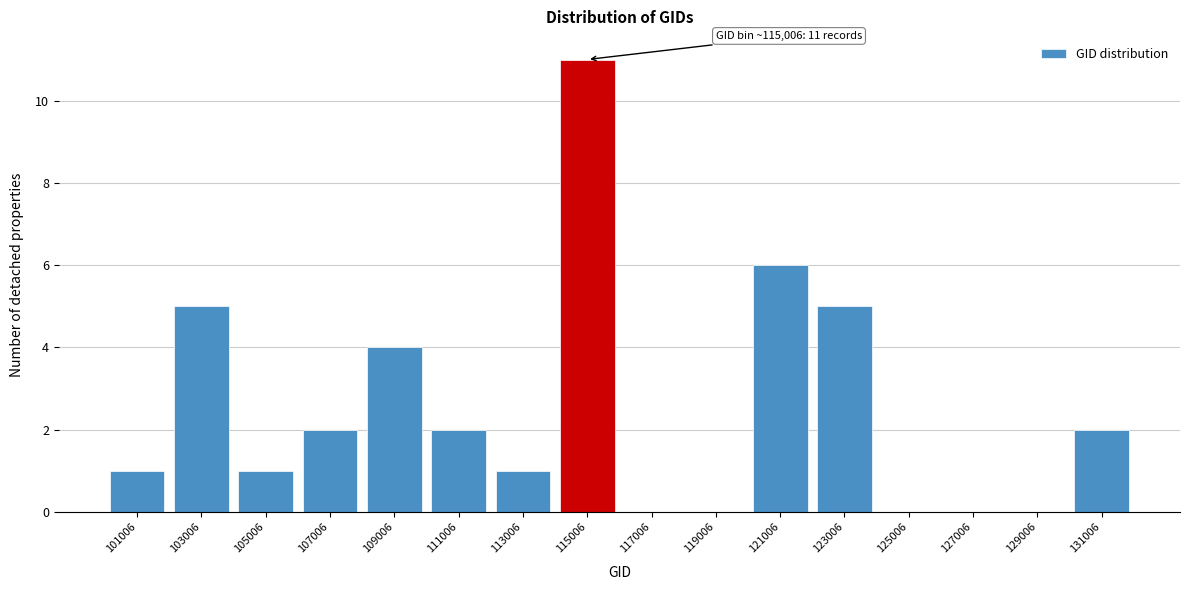

Over which range of the x-axis is the bar tallest?

114000 to 116000